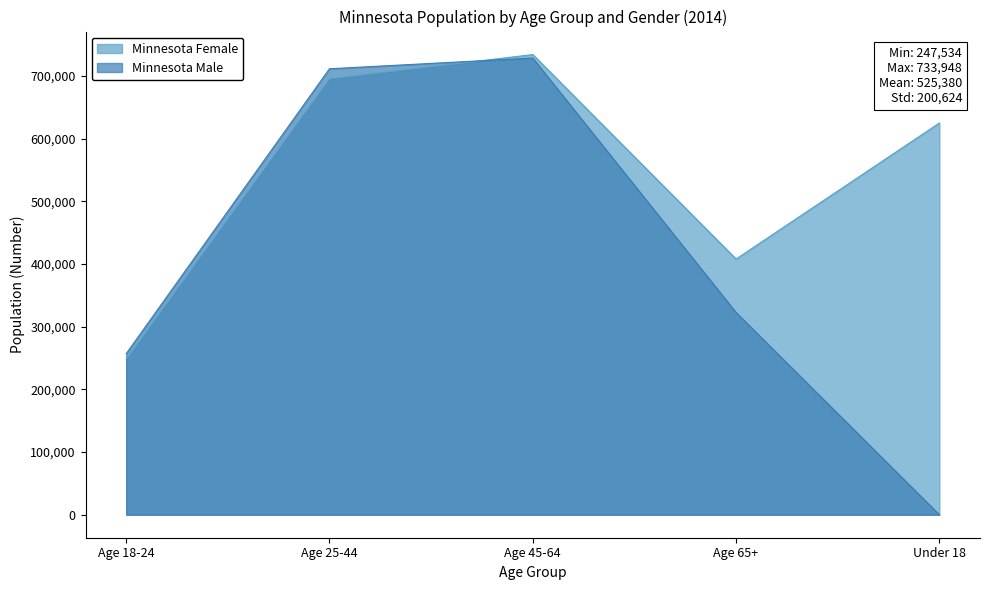

How many positive values does the Minnesota Male series have?

4